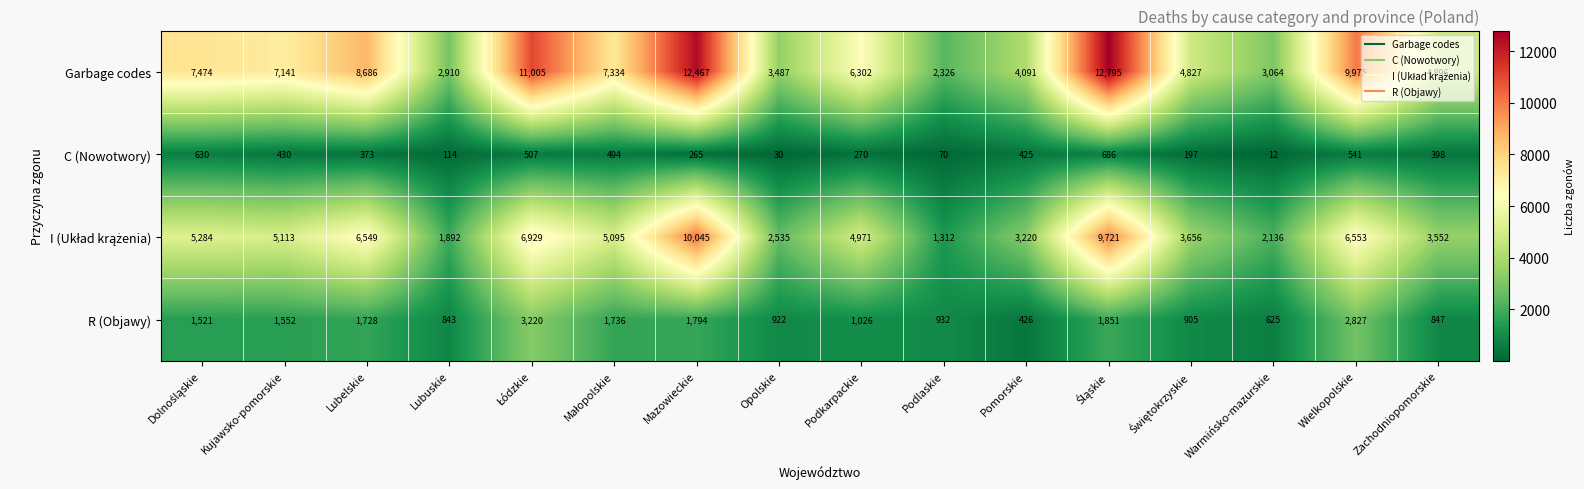

What is the difference between the maximum and second lowest values in the R (Objawy) series?

2595